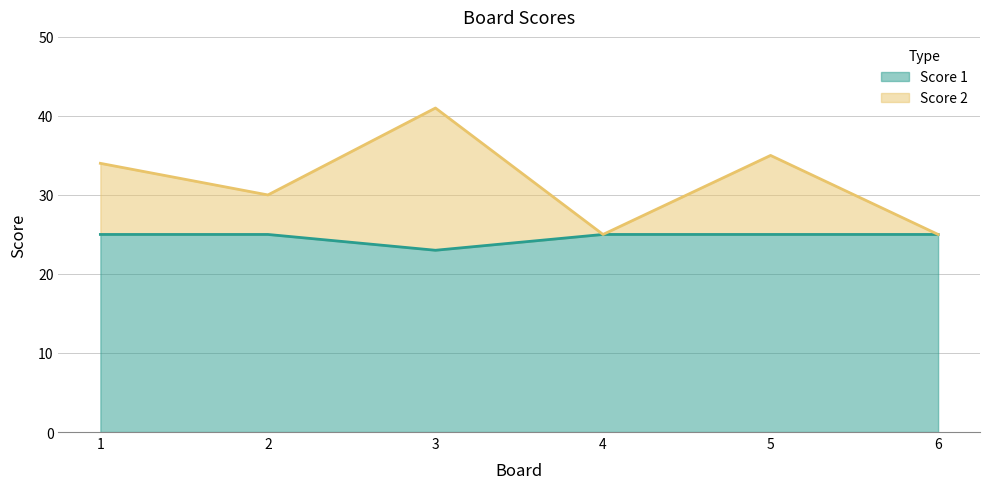

True or false: Score 2 and Score 1 intersect in this chart.

False